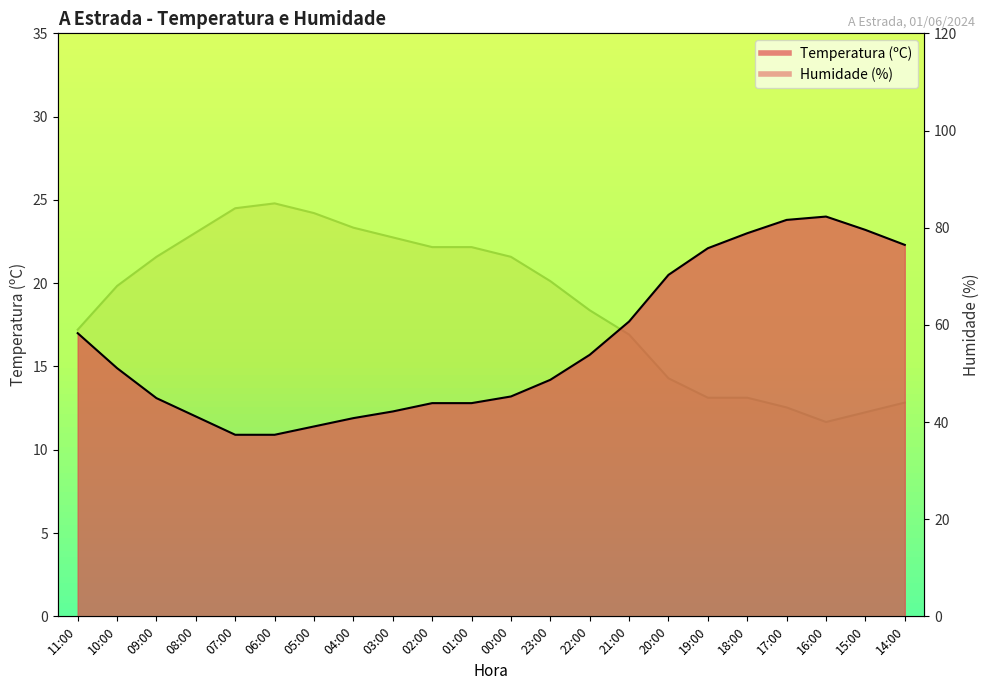

What are all the series names shown in the legend?

Temperatura (ºC), Humidade (%)